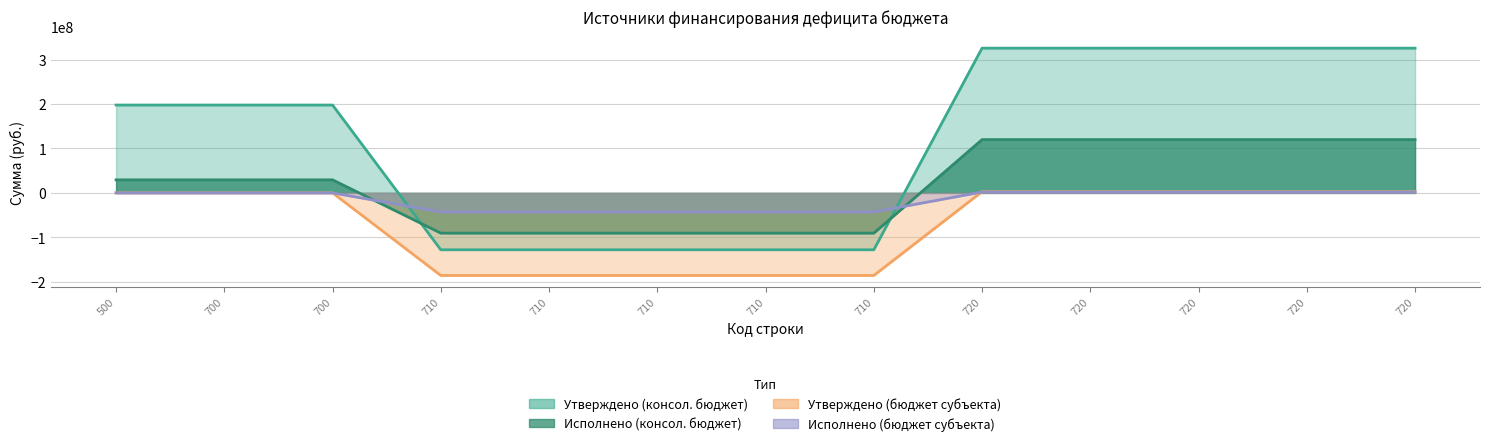

True or false: Исполнено (бюджет субъекта) has a value of -42961433.6 at 710.

True